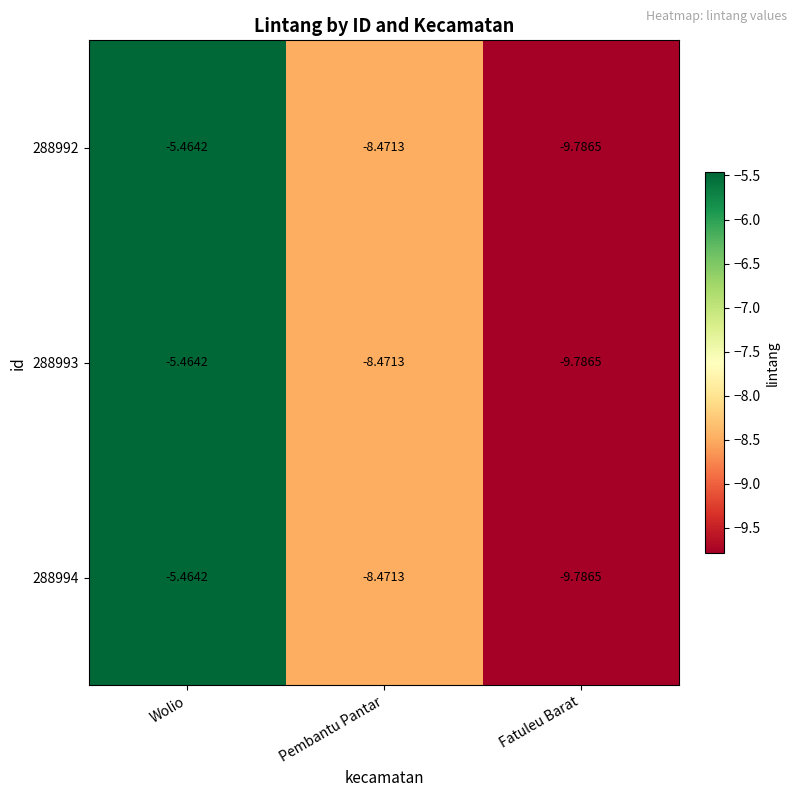

How many values in the 288992 series are below -8?

2